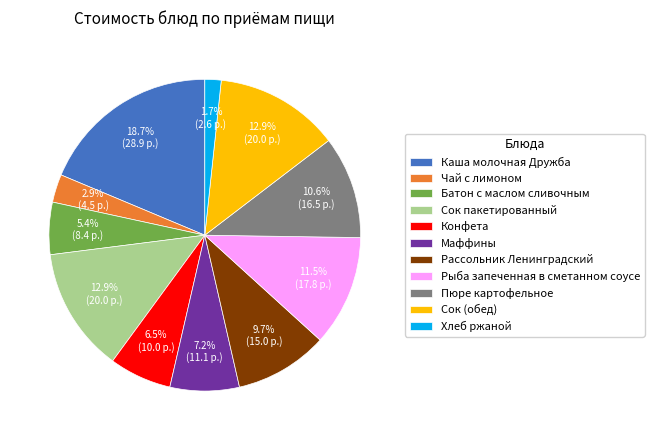

Between Сок (обед) and Чай с лимоном, which is larger?

Сок (обед)